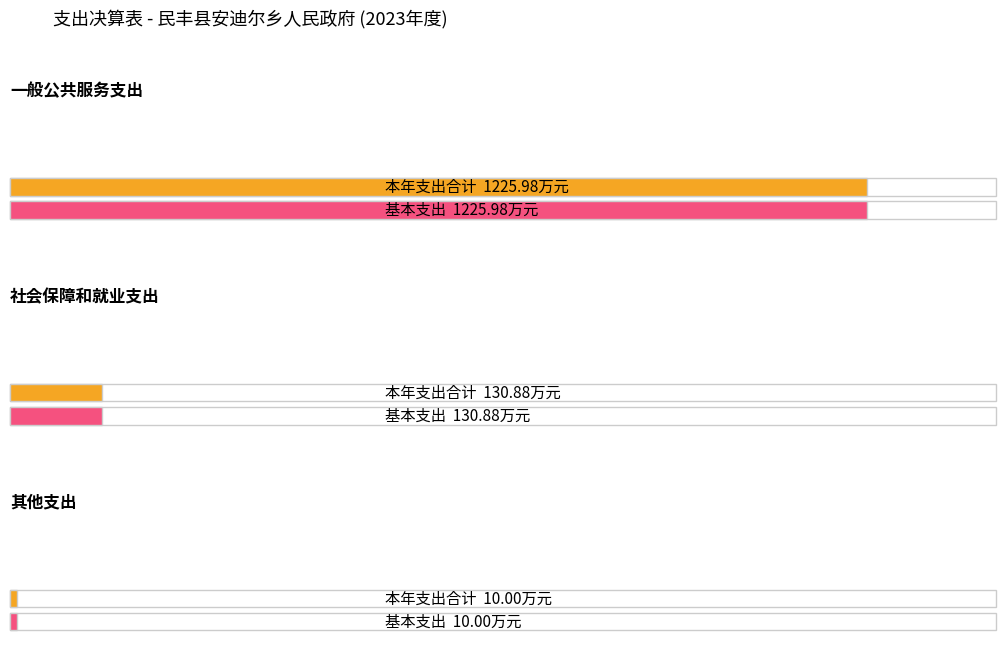

Rank the categories by 项目支出 value from highest to lowest.

一般公共服务支出, 社会保障和就业支出, 其他支出